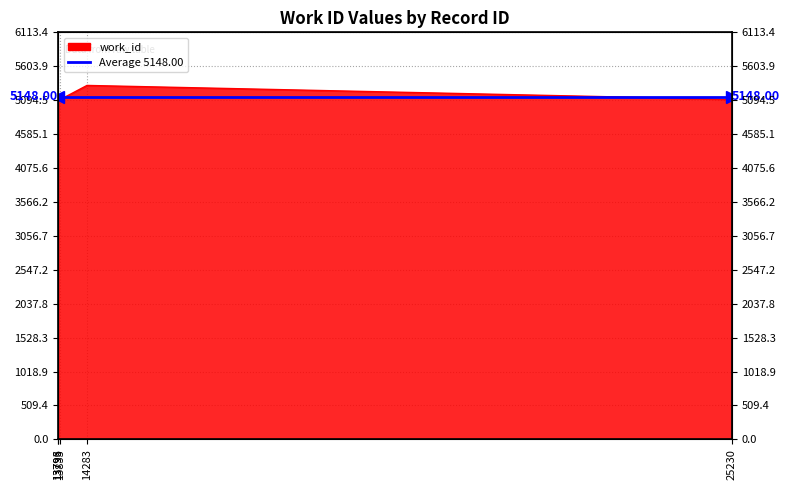

How many values exceed 5106?

1